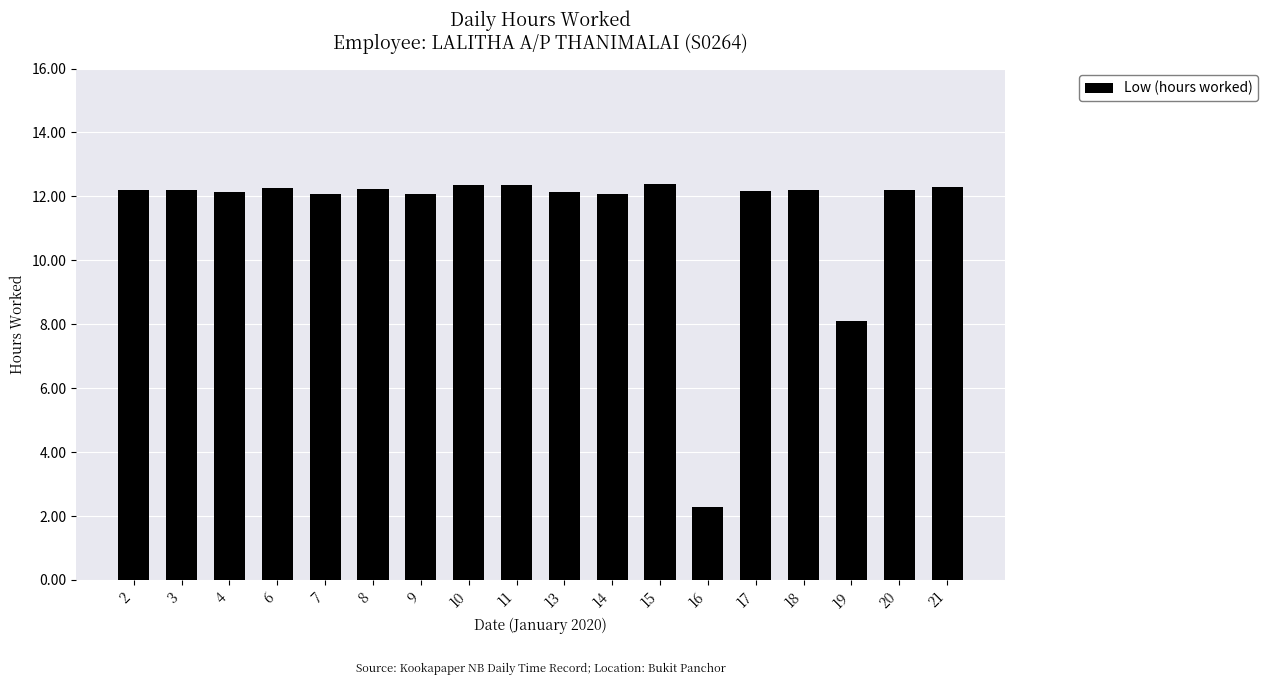

What is the approximate value at 2?

12.2